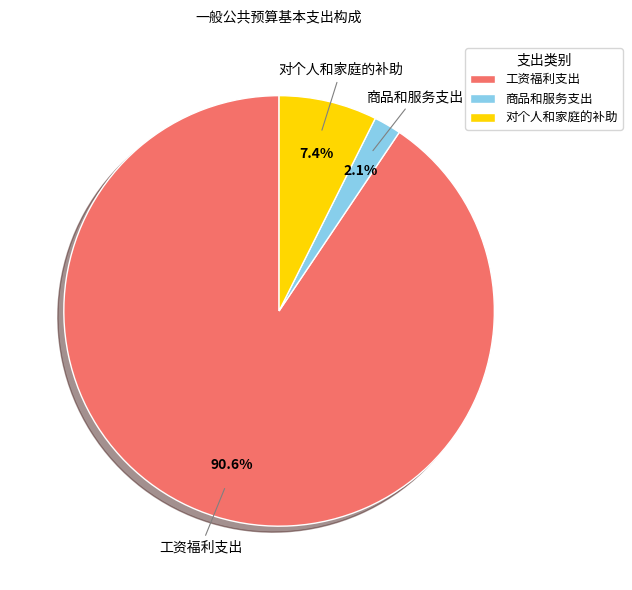

Is there any slice that represents more than half of the pie?

Yes